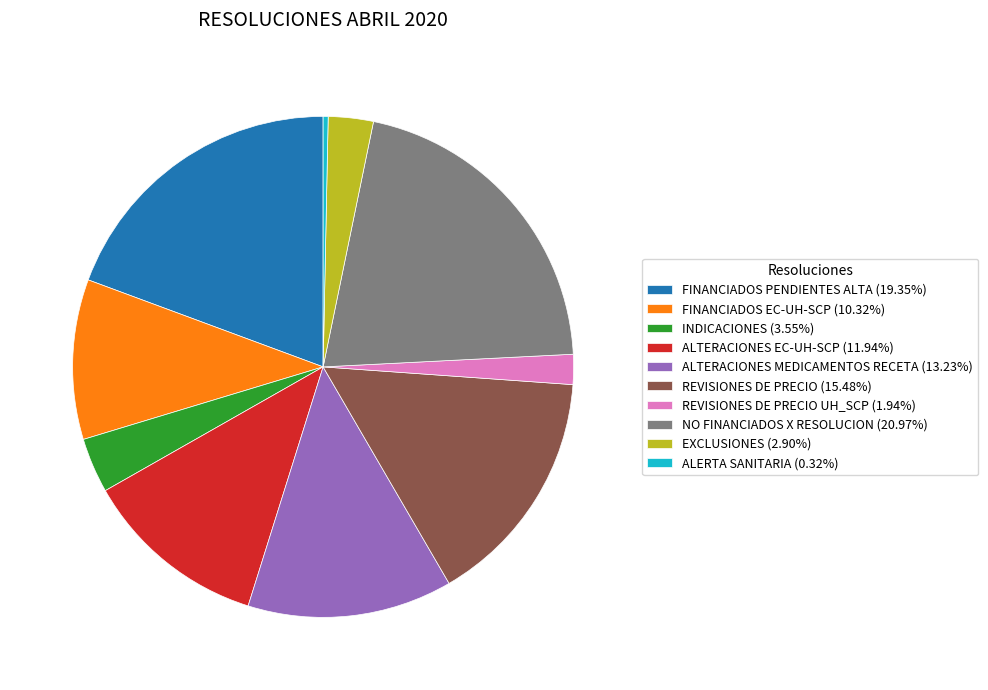

Is there a majority slice in this chart?

No